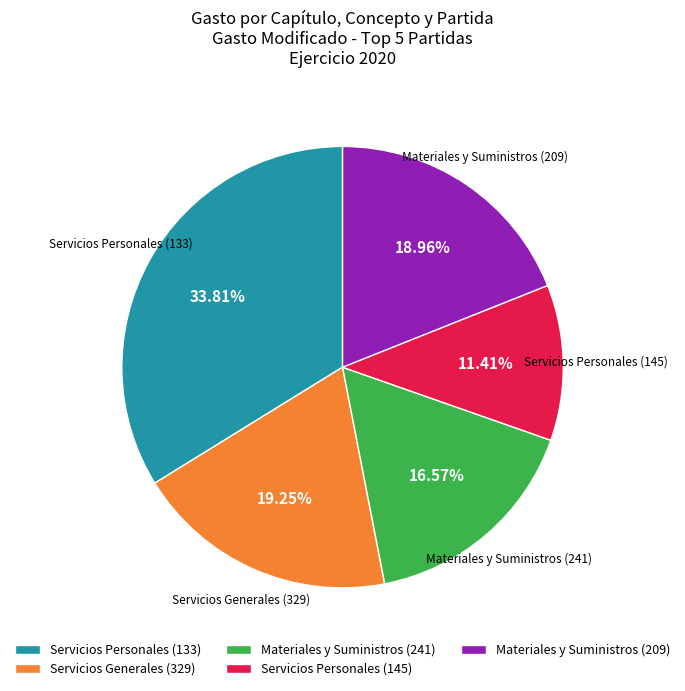

What is the ratio of the value at Materiales y Suministros (241) to the value at Materiales y Suministros (209)?

0.9